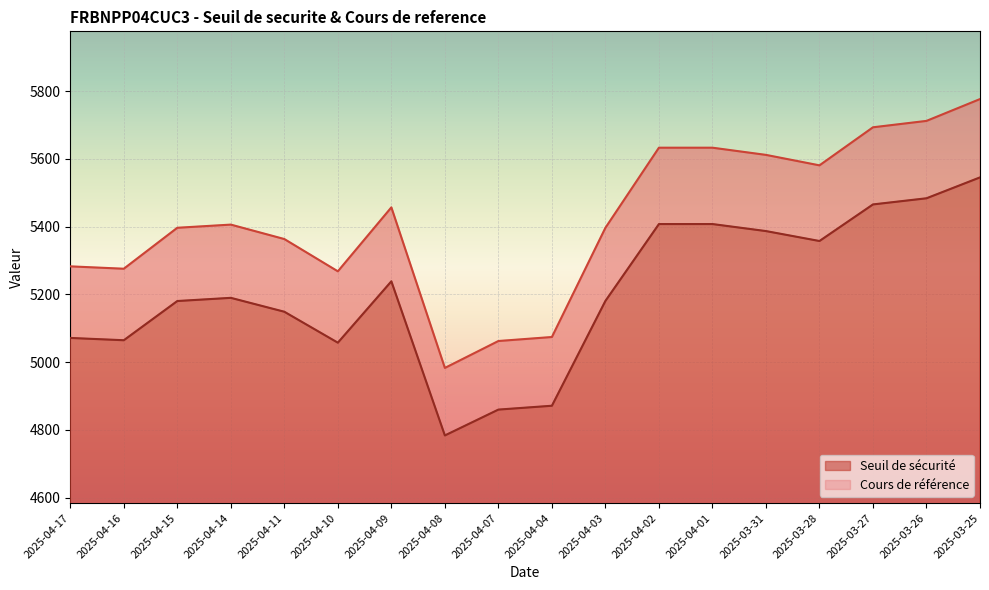

True or false: Seuil de securite and Cours de reference cross at least once.

False